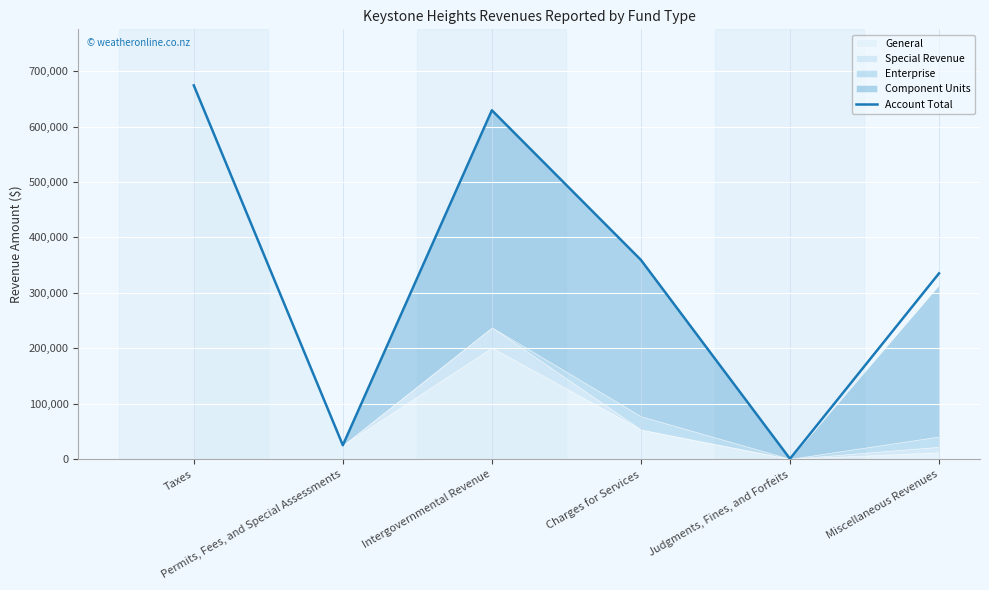

Reading left to right, list all the values displayed in this chart.

Taxes=674299	Permits, Fees, and Special Assessments=24907	Intergovernmental Revenue=629359	Charges for Services=359298	Judgments, Fines, and Forfeits=428	Miscellaneous Revenues=335066